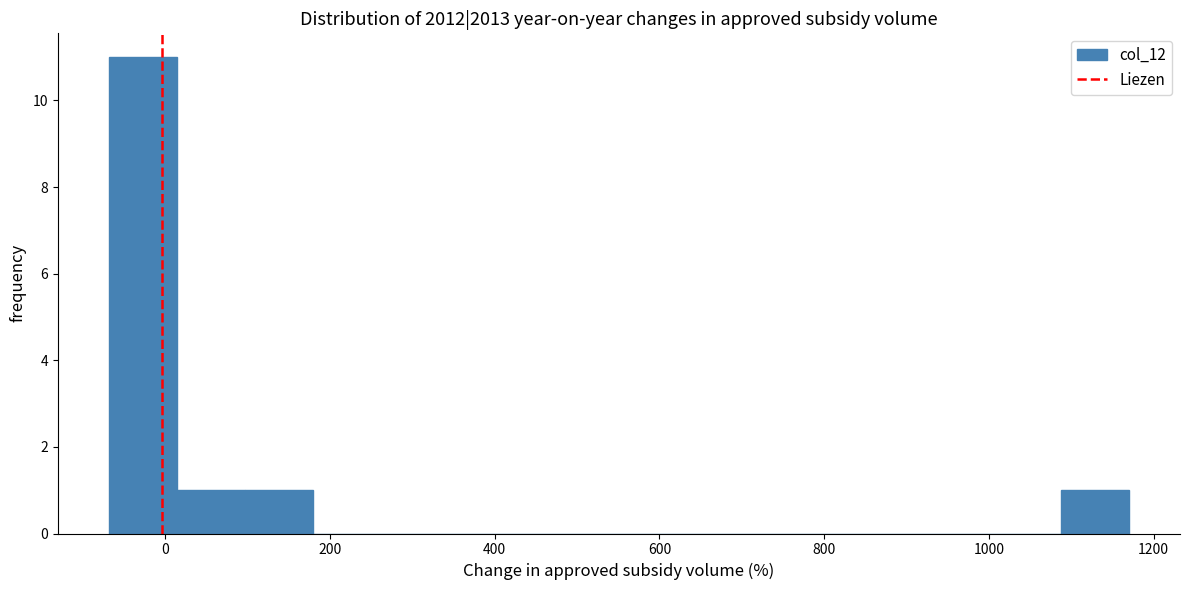

Over which range of the x-axis is the bar tallest?

-60 to 20